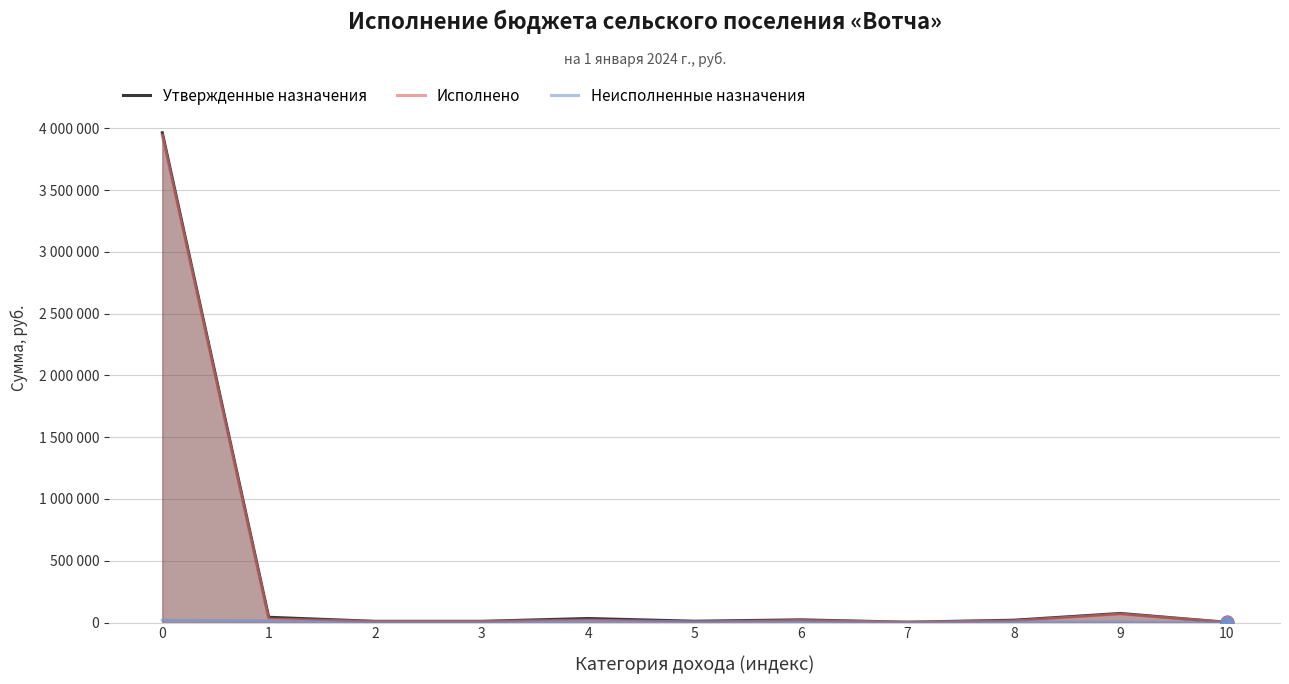

Which series has the widest spread of Y values?

Утвержденные назначения